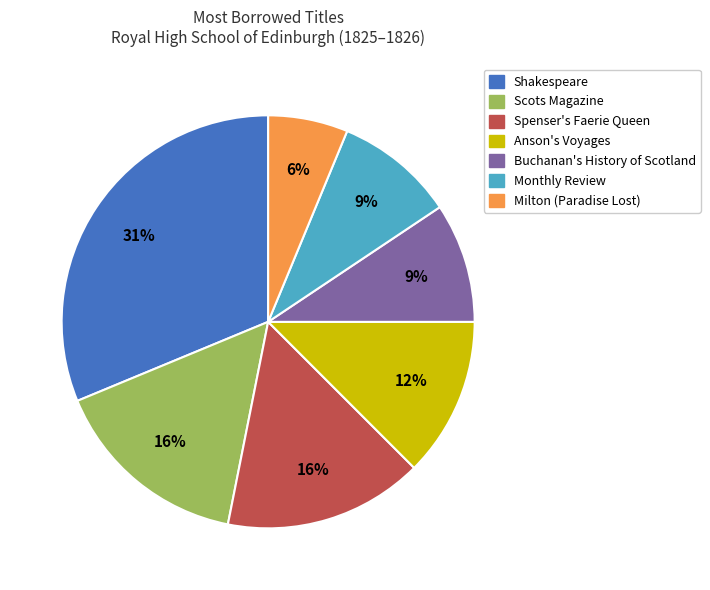

How many slices are in this pie chart?

7